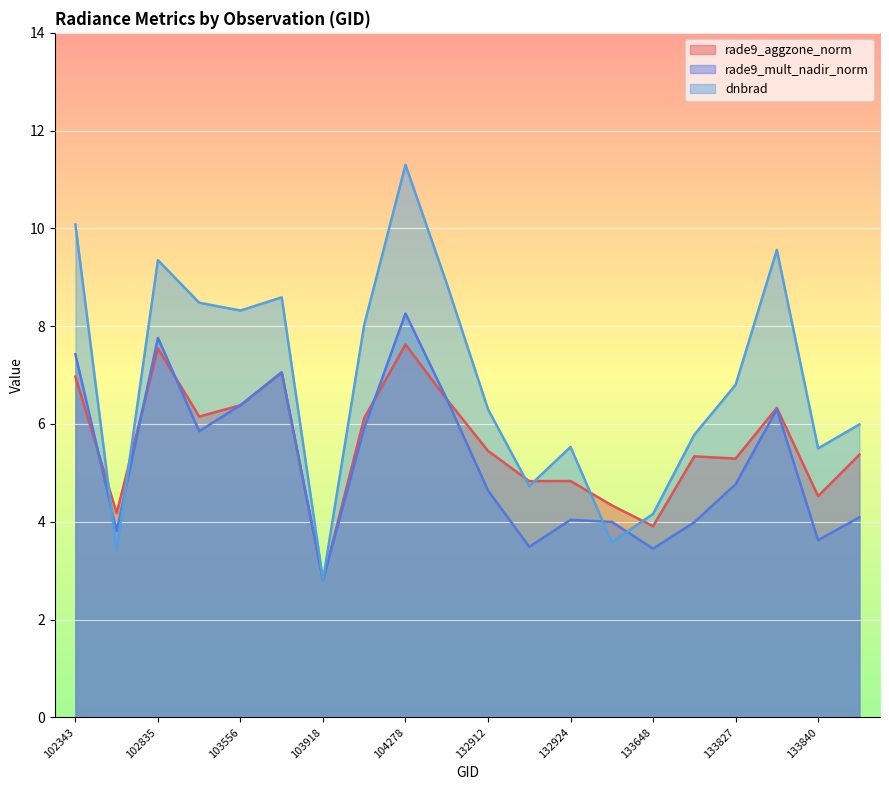

List the series in order of their peak value, lowest first.

rade9_aggzone_norm, rade9_mult_nadir_norm, dnbrad